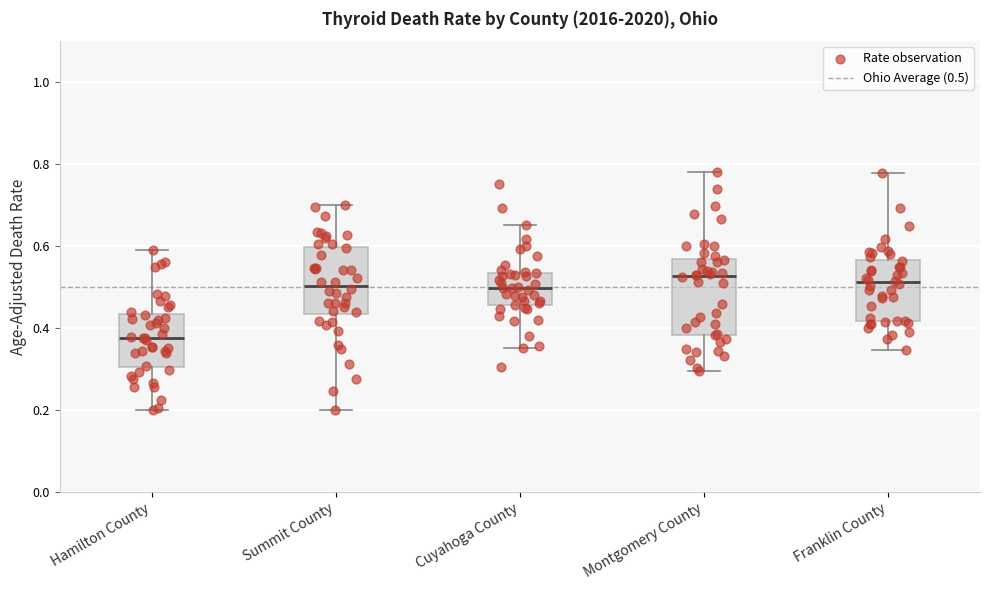

Reading left to right, transcribe this box plot: for each box, give where its median line is, the range the box spans, and where its two whiskers end, as read against the y-axis. The values are not printed on the chart, so give them approximately, as read against the axis.

Hamilton County: median 0.38, box 0.30 to 0.44, whiskers 0.20 to 0.58
Summit County: median 0.50, box 0.44 to 0.60, whiskers 0.20 to 0.70
Cuyahoga County: median 0.50, box 0.46 to 0.54, whiskers 0.36 to 0.66
Montgomery County: median 0.52, box 0.38 to 0.56, whiskers 0.30 to 0.78
Franklin County: median 0.52, box 0.42 to 0.56, whiskers 0.34 to 0.78